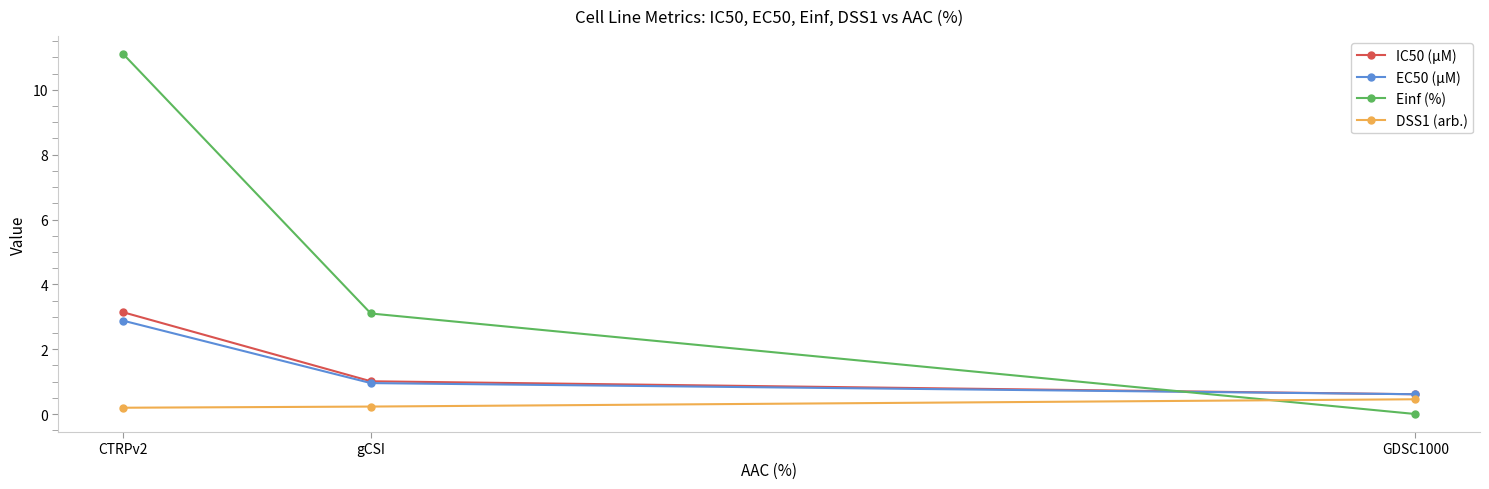

Reading left to right, extract all data points from this chart.

IC50 (µM): CTRPv2=3.1	gCSI=1.0	GDSC1000=0.6
EC50 (µM): CTRPv2=2.9	gCSI=1.0	GDSC1000=0.6
Einf (%): CTRPv2=11.1	gCSI=3.1	GDSC1000=0.0
DSS1 (arb.): CTRPv2=0.2	gCSI=0.2	GDSC1000=0.5